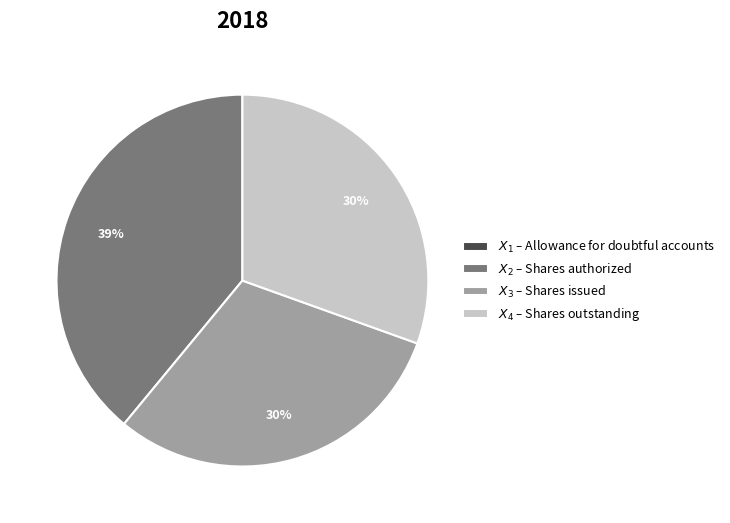

Is there a majority slice in this chart?

No